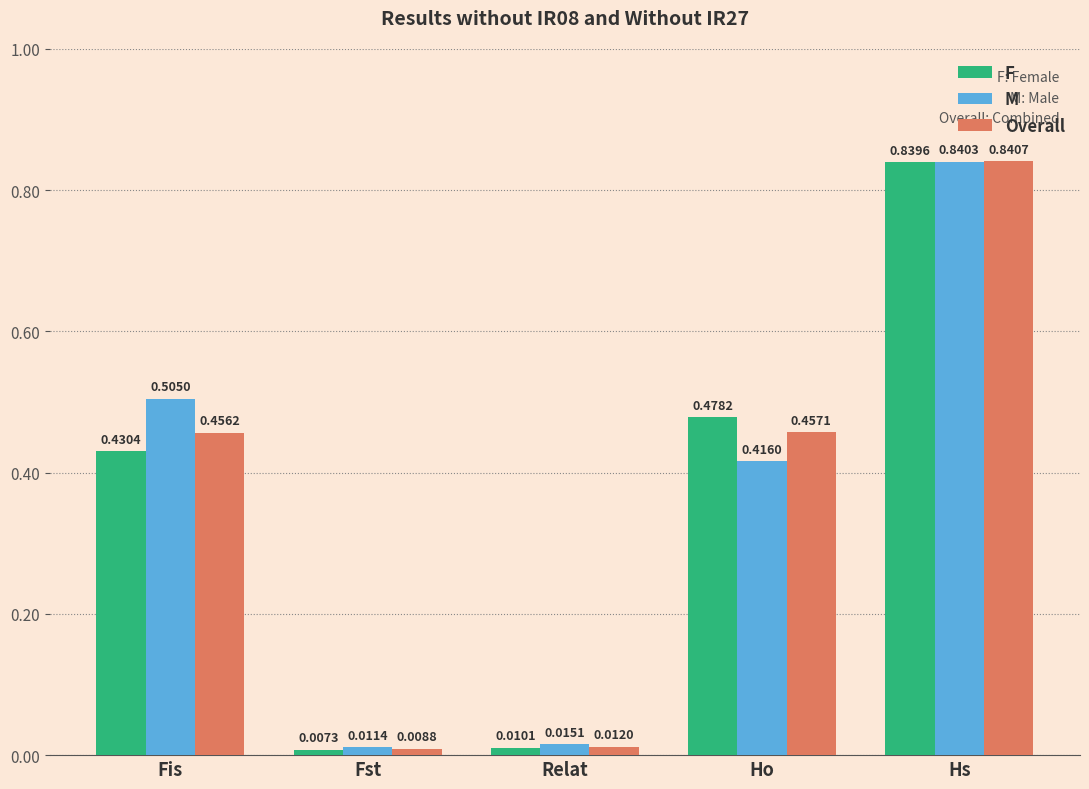

At which category does the chart reach its minimum across all series?

Fst